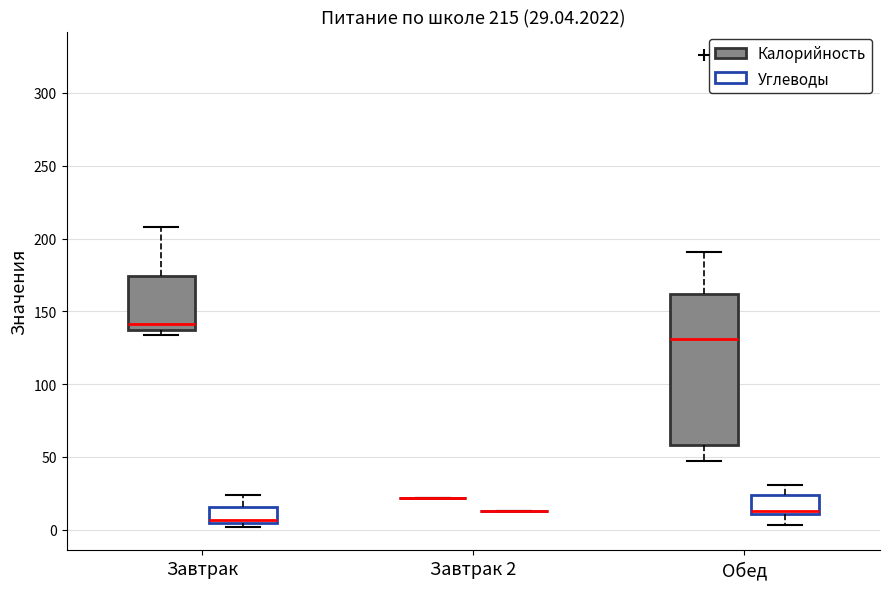

Which box is the tallest, from its lower edge to its upper edge?

Обед (Калорийность)